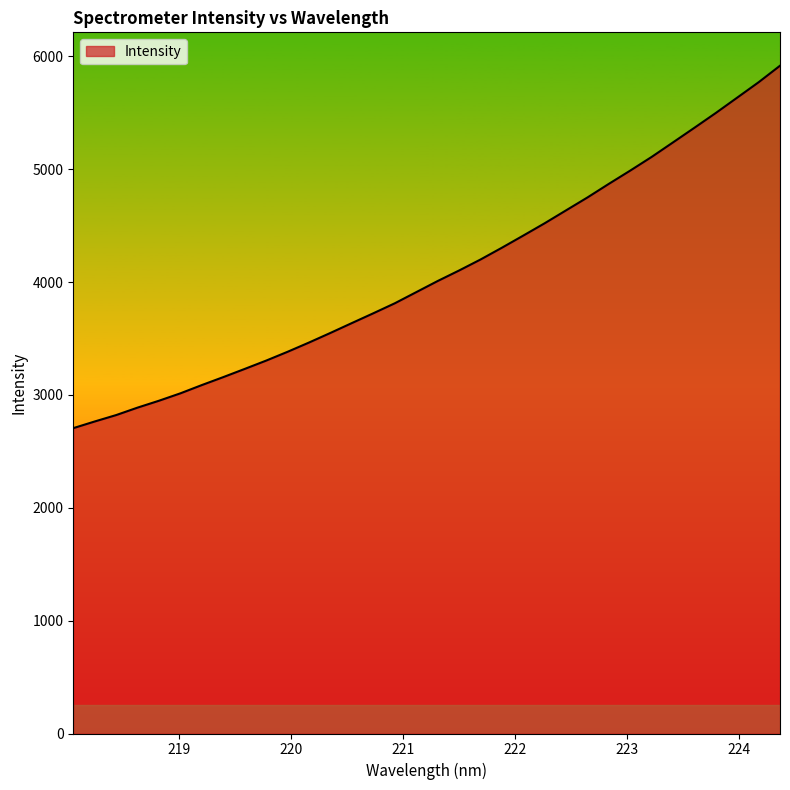

What is the difference between the maximum and minimum values?

3211.5